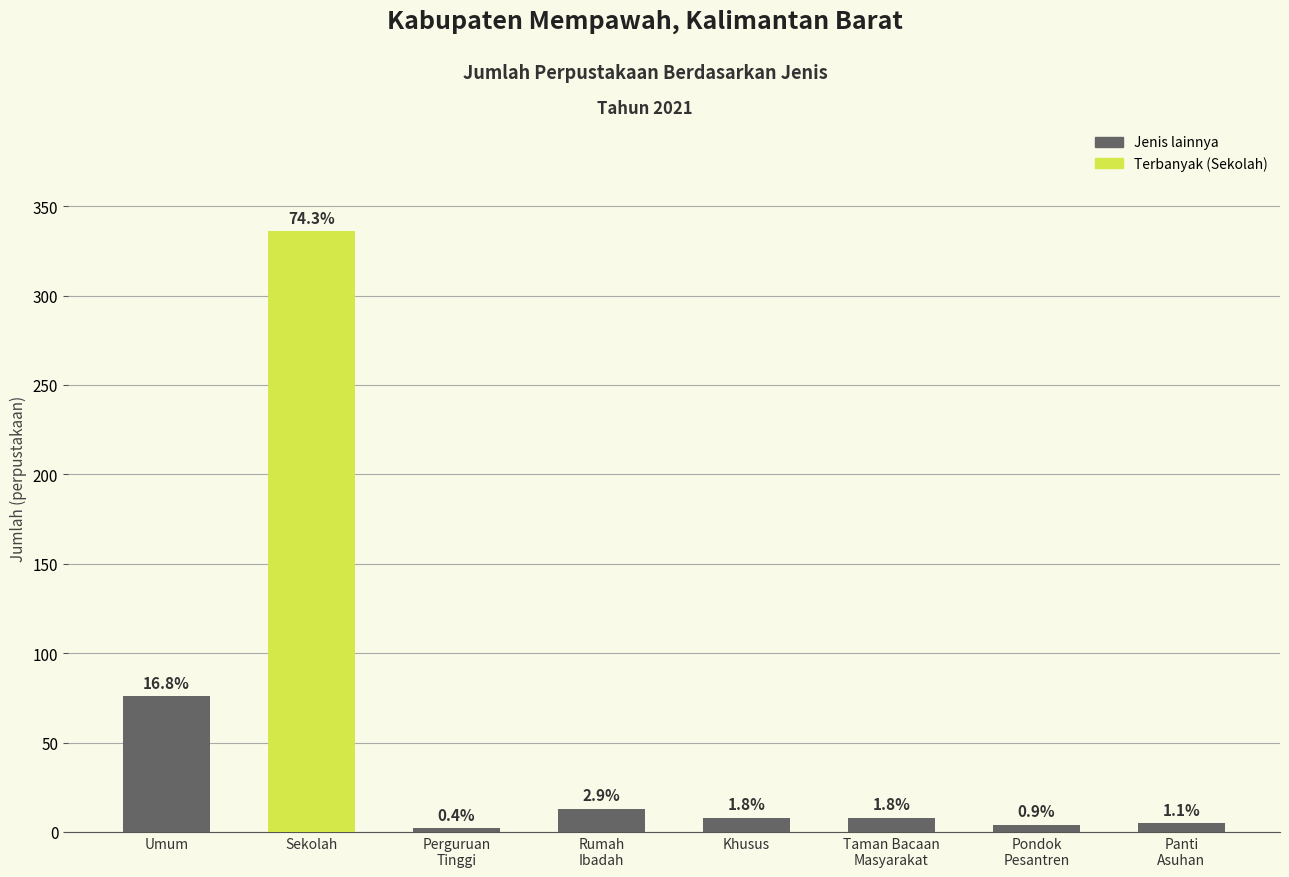

Which category has the highest value across all series?

Sekolah